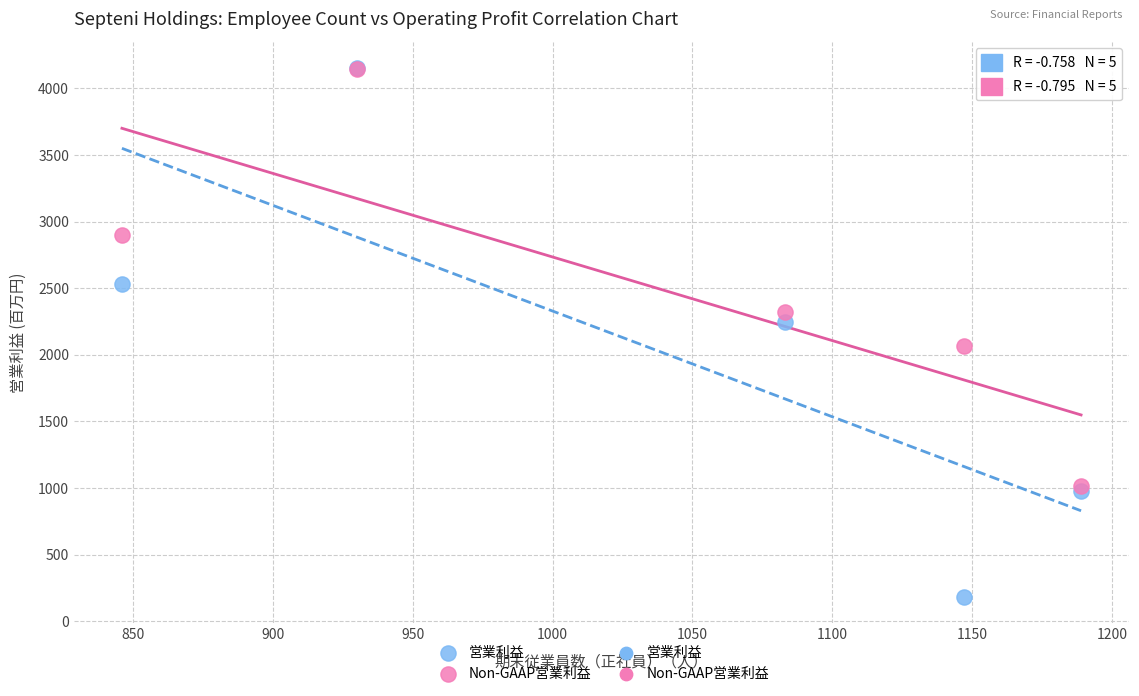

Which series has the widest spread of Y values?

営業利益